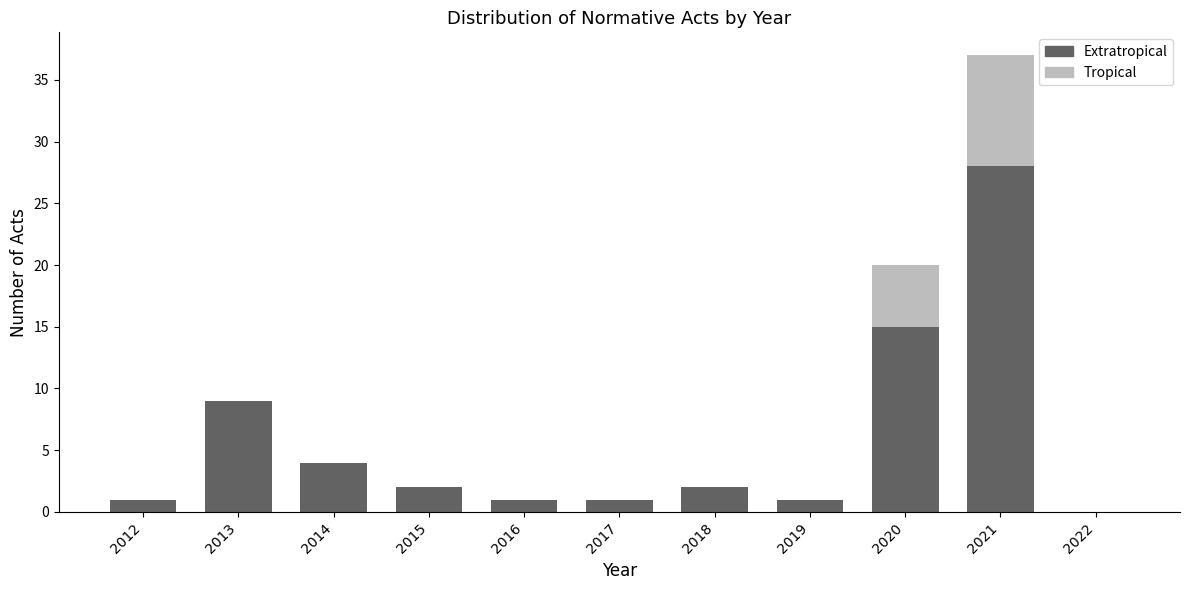

Reading right to left, what are the values for Extratropical?

2022=0	2021=28	2020=15	2019=1	2018=2	2017=1	2016=1	2015=2	2014=4	2013=9	2012=1